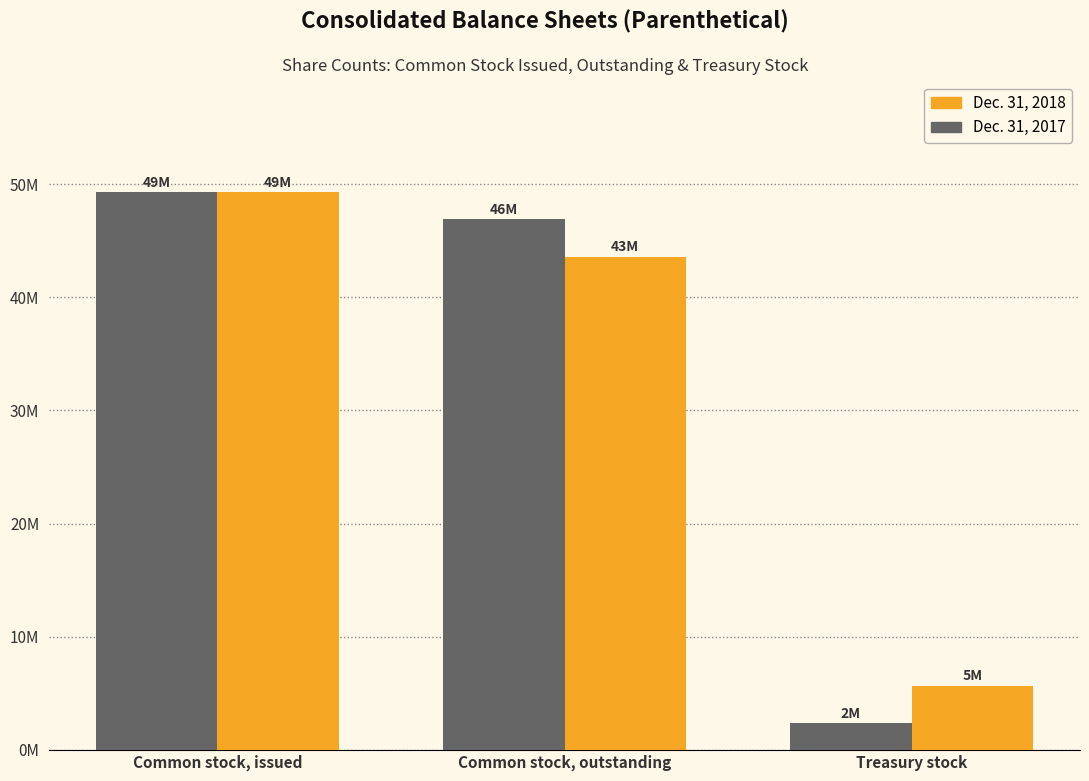

Rank the series at Common stock, issued from highest to lowest value.

Dec. 31, 2018, Dec. 31, 2017